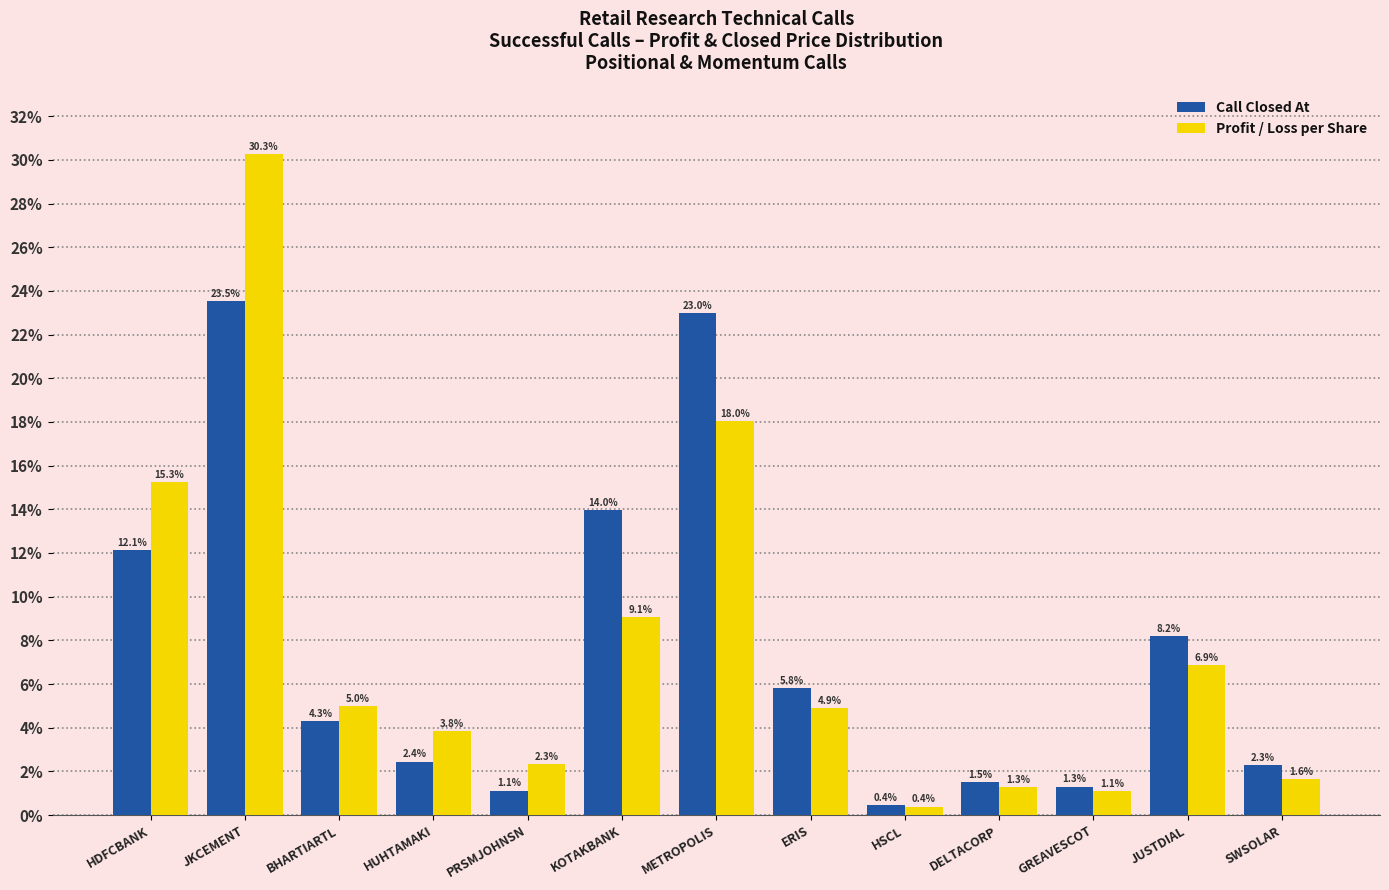

Which series changed the most between HUHTAMAKI and KOTAKBANK?

Call Closed At